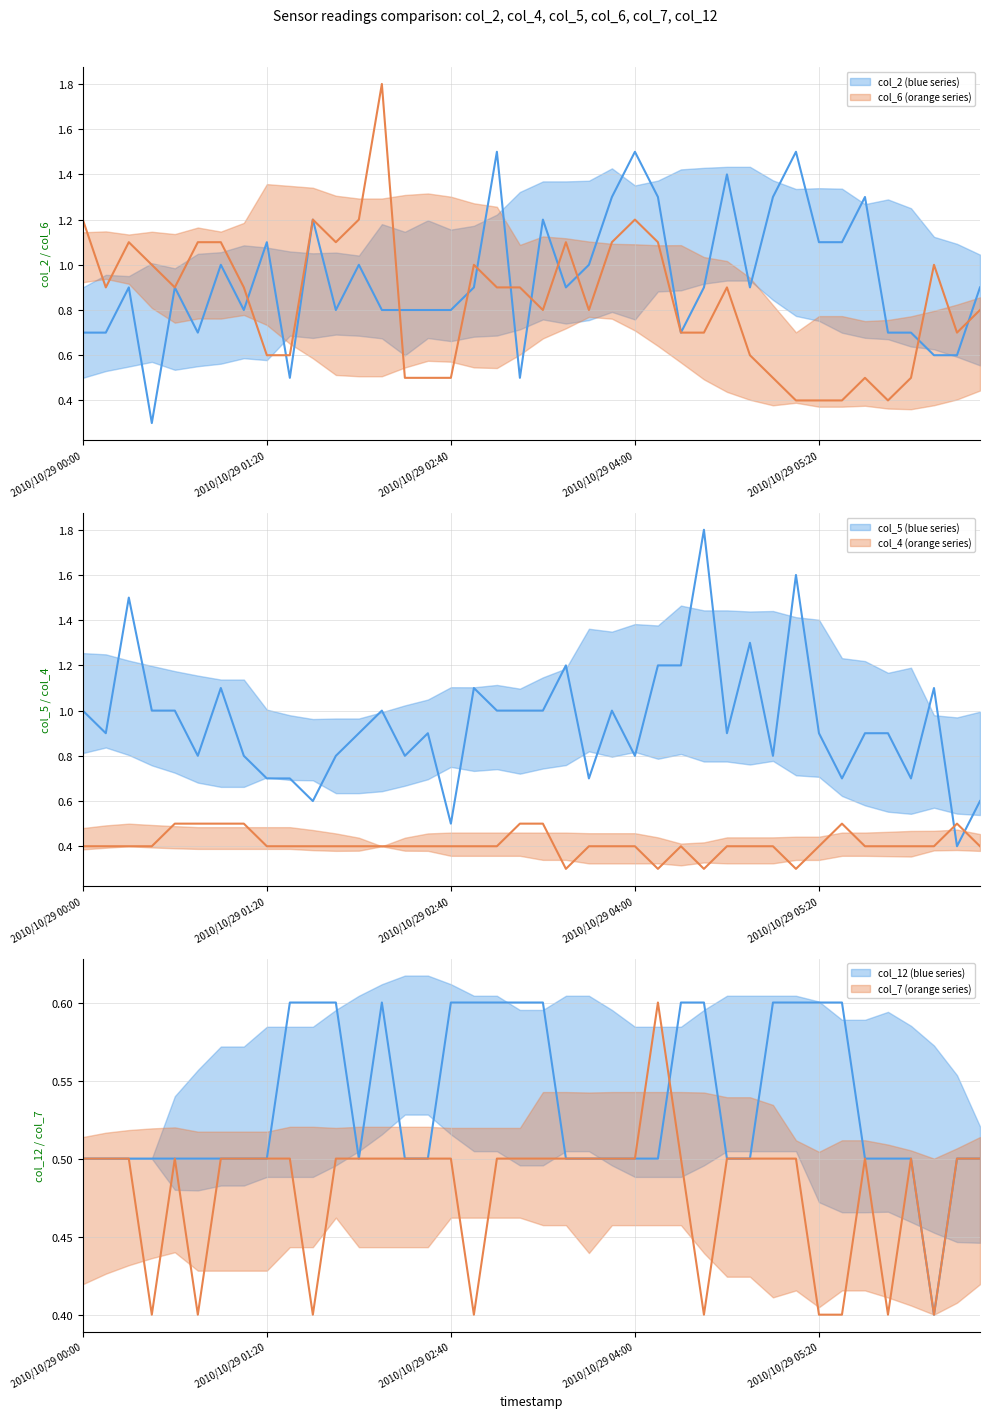

List the series in order of their peak value, lowest first.

col_4, col_7, col_12, col_2, col_6, col_5